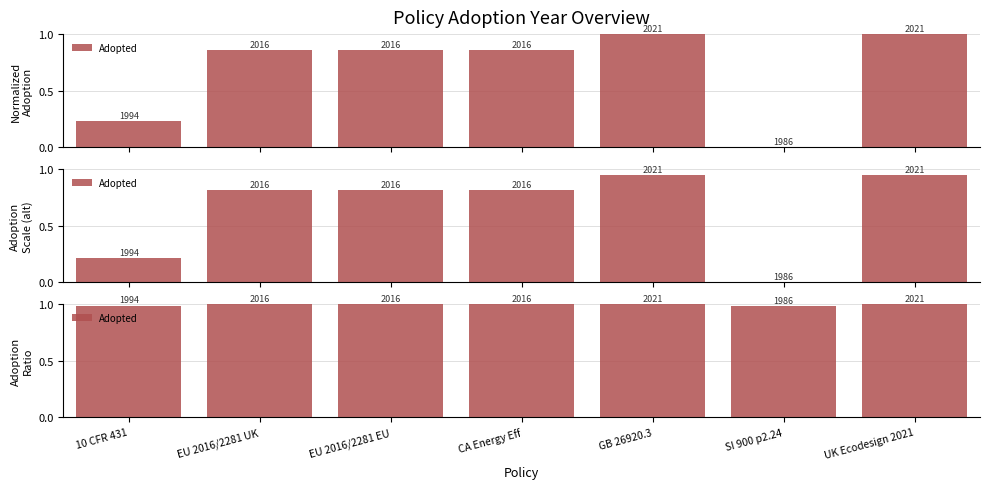

Rank the categories by value from lowest to highest.

SI 900 p2.24, 10 CFR 431, EU 2016/2281 UK, EU 2016/2281 EU, CA Energy Eff, GB 26920.3, UK Ecodesign 2021